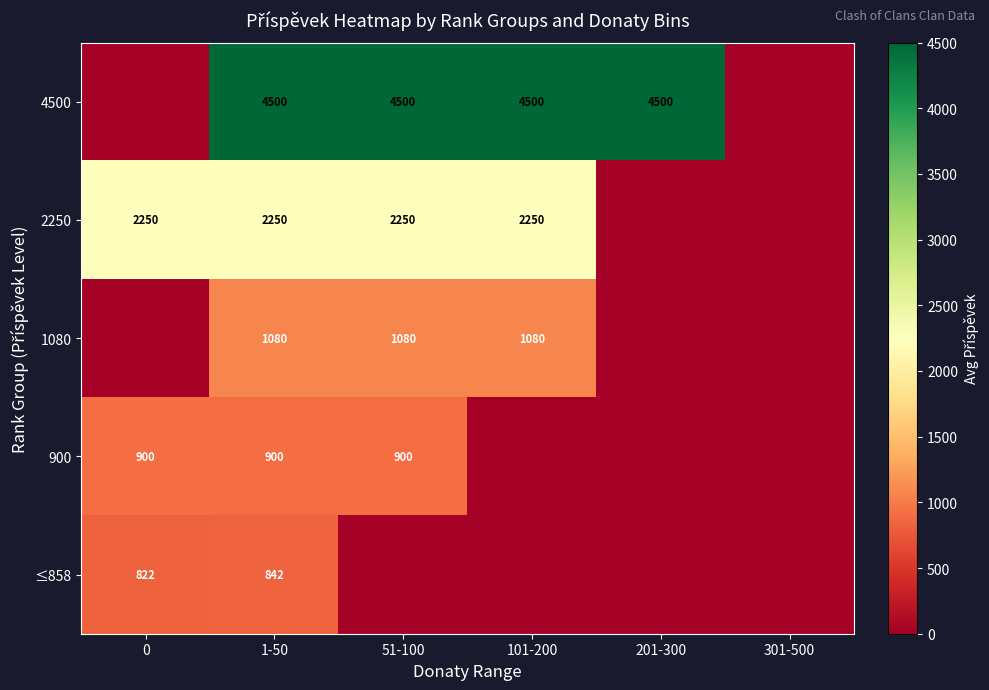

How many distinct data groups are displayed?

5